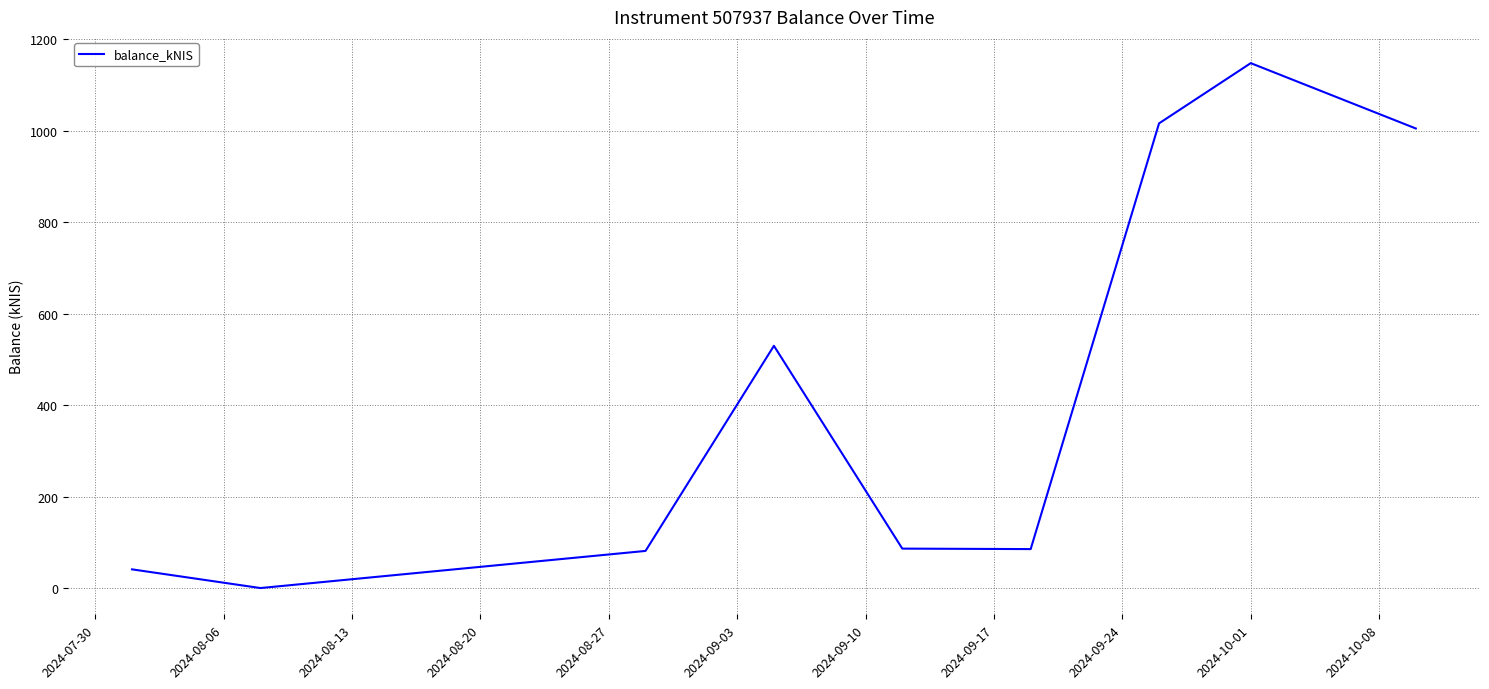

What is the difference between the maximum and minimum values?

1147.9